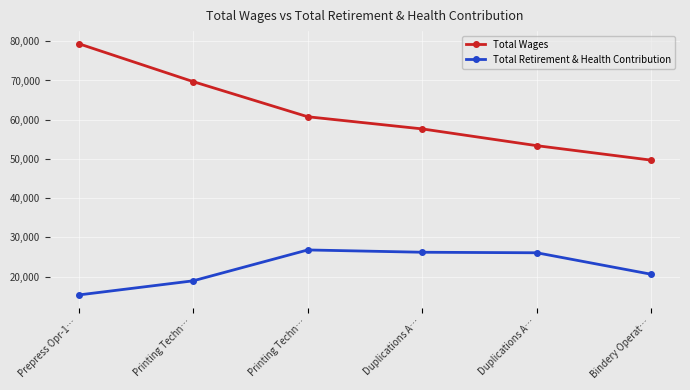

Which has a higher value, Printing Techn… or Printing Techn…?

Printing Techn…